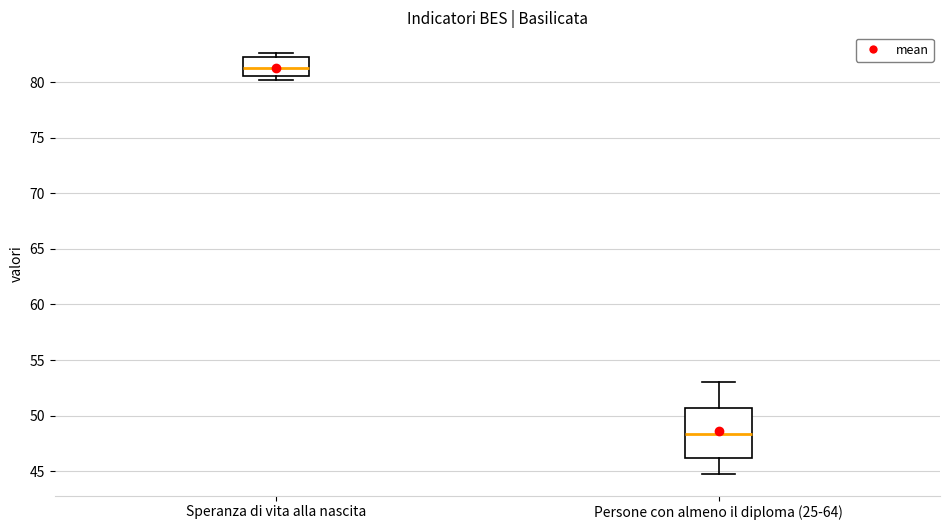

Reading left to right, read every box against the y-axis: the position of its median line, the range the box covers, and the ends of its whiskers. The values are not printed on the chart, so give them approximately, as read against the axis.

Speranza di vita alla nascita: median 81.5, box 80.5 to 82.5, whiskers 80.0 to 82.5 (just above the box's upper edge)
Persone con almeno il diploma (25-64): median 48.5, box 46.0 to 50.5, whiskers 44.5 to 53.0